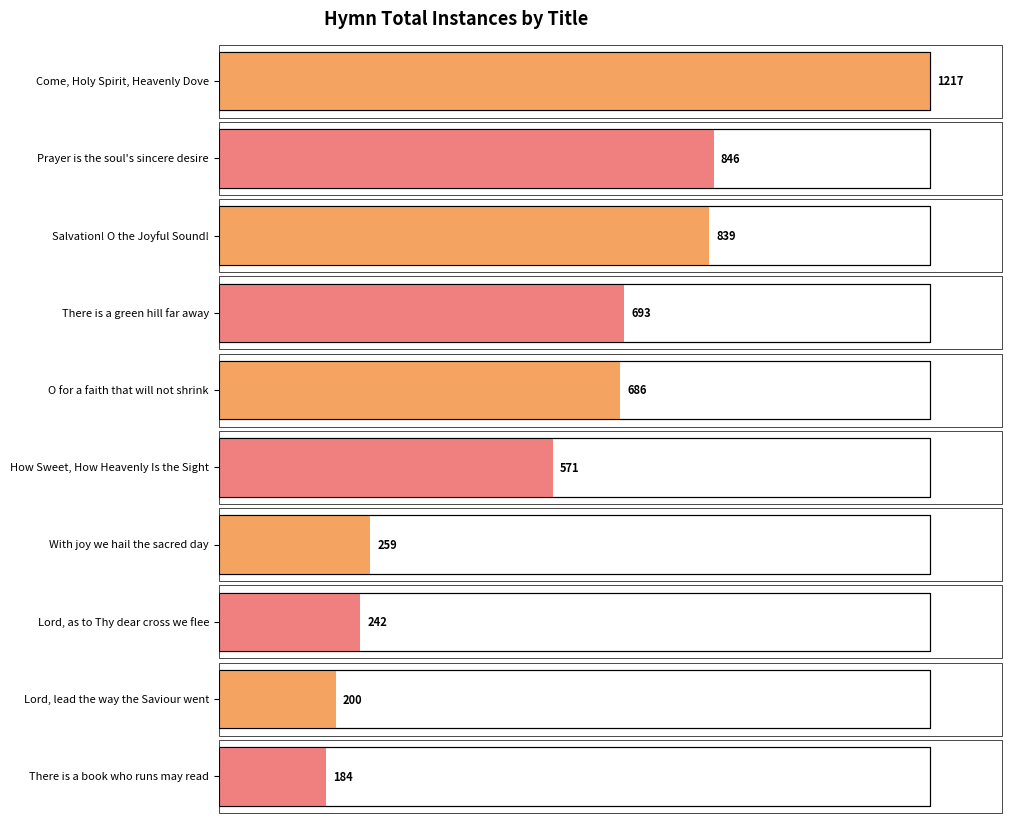

What is the label of the 8th bar from the left?

Lord, as to Thy dear cross we flee